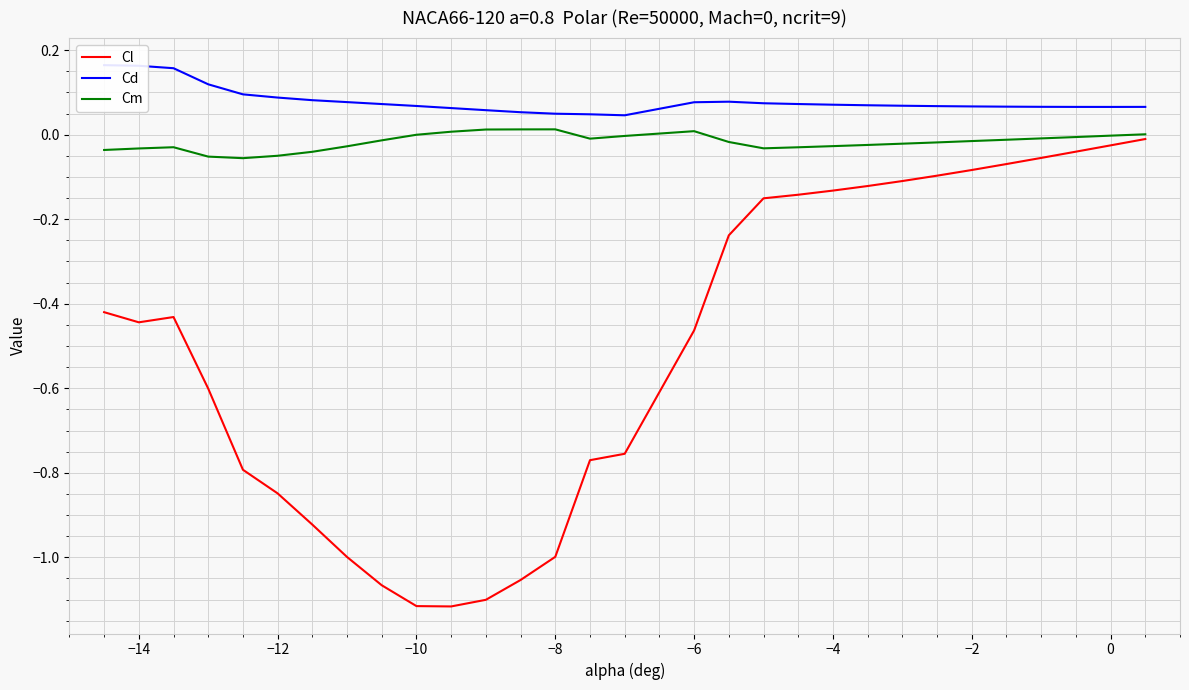

Which series has the largest total across all categories?

Cd